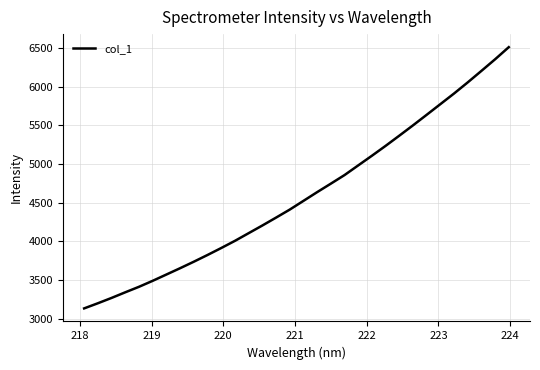

Count the number of values greater than 4524.

16